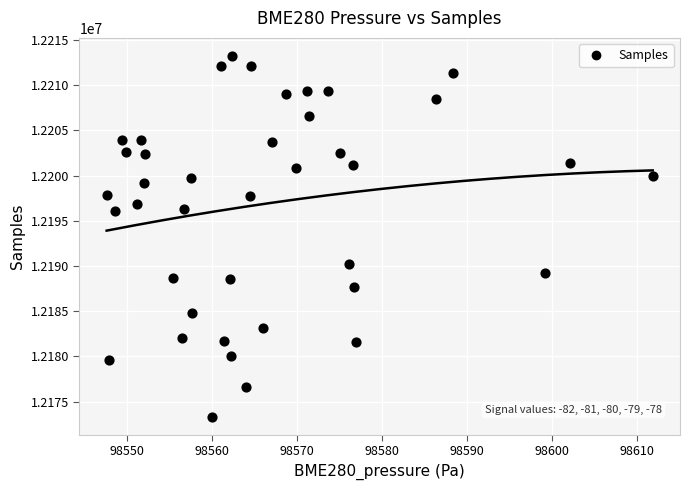

What is the range of Y values (max minus min)?

39879